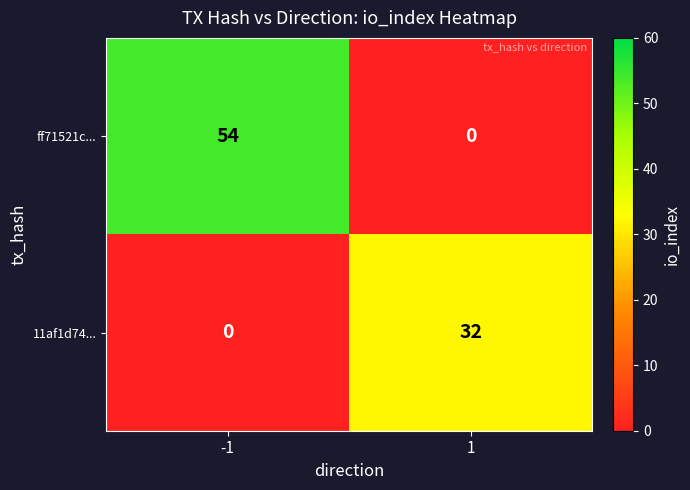

What is the sum of all ff71521c... values?

54